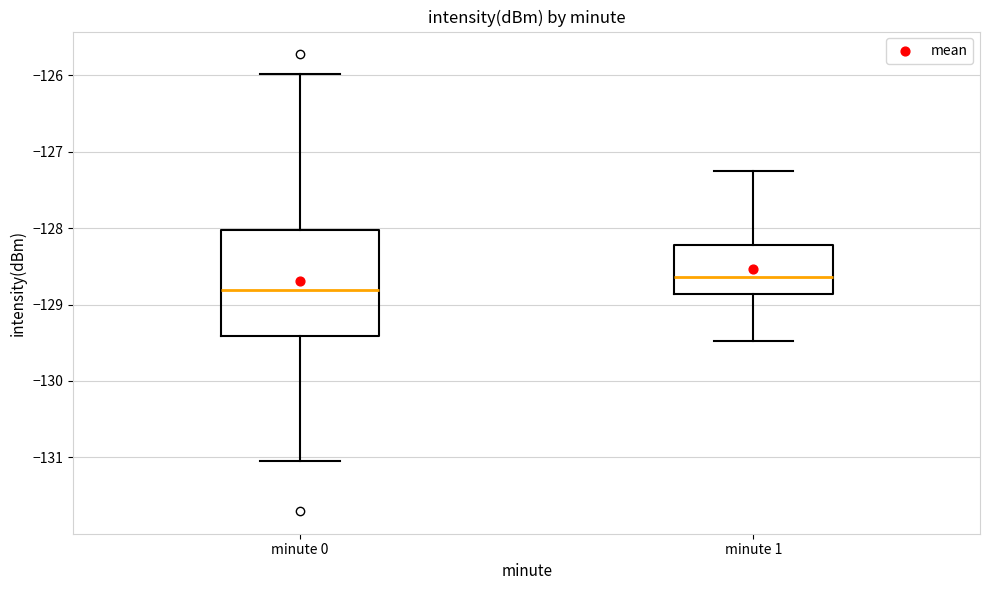

Which box is the tallest, from its lower edge to its upper edge?

minute 0